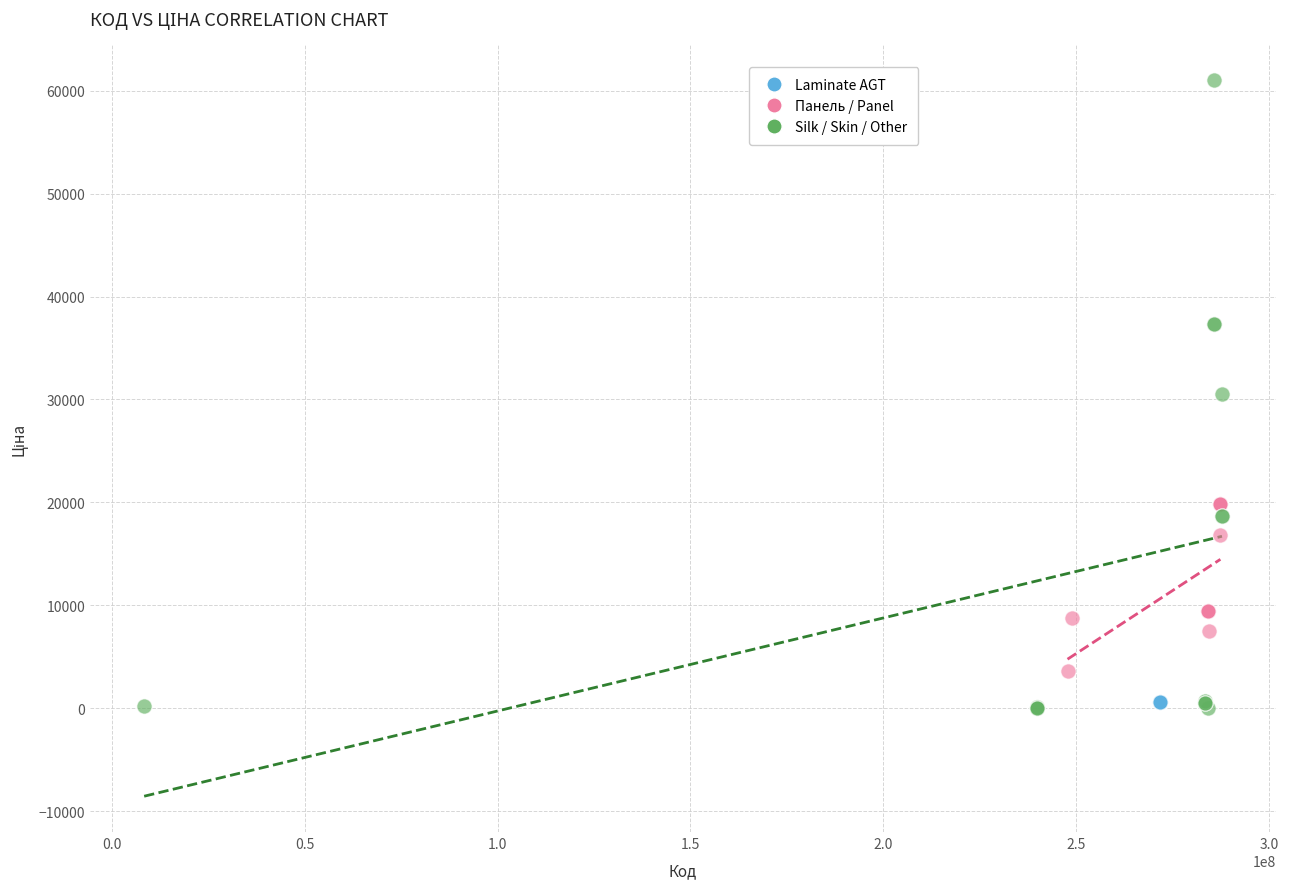

What are all the series names shown in the legend?

Laminate AGT, Панель / Panel, Silk / Skin / Other